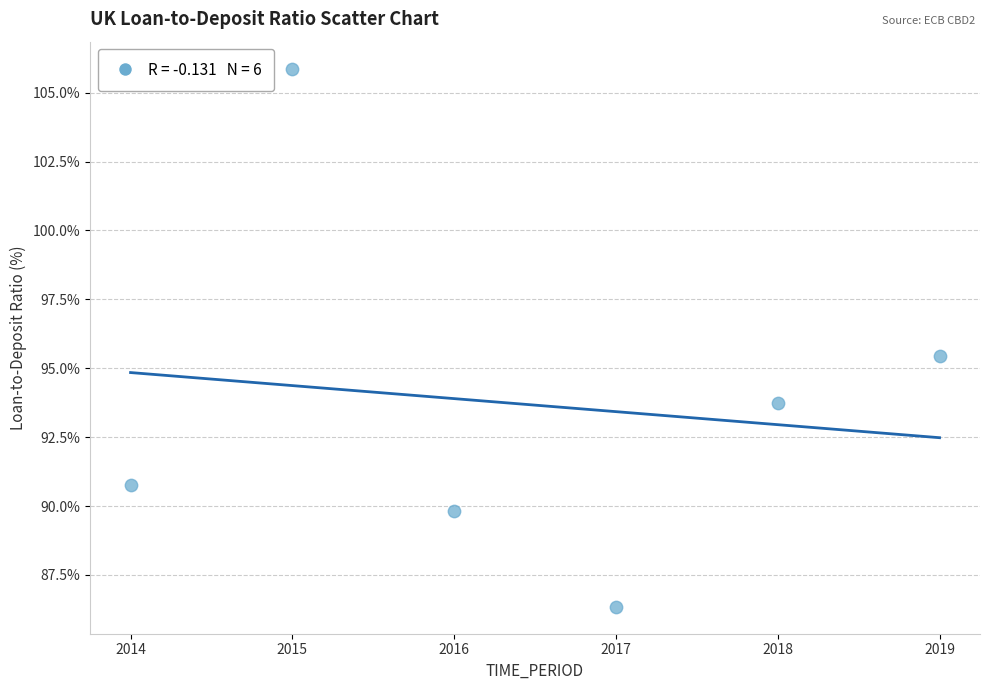

What is the range of X values (max minus min)?

5.0